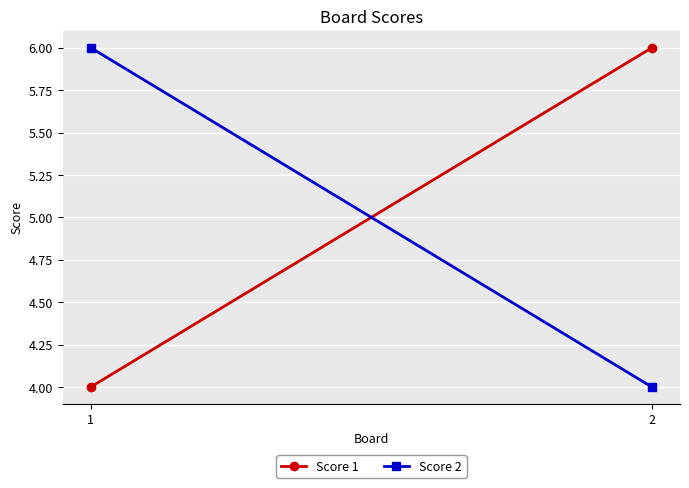

At which category is the sum across all series the highest?

1